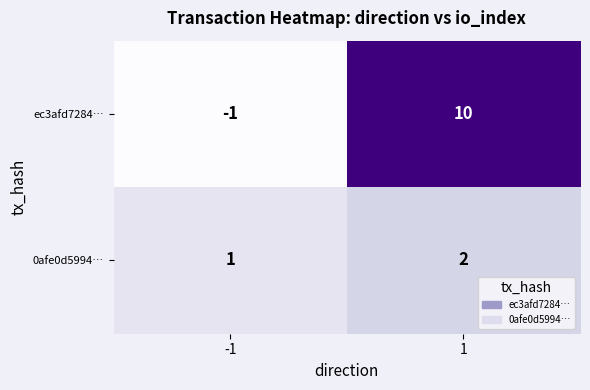

What is the maximum value shown in the chart?

10